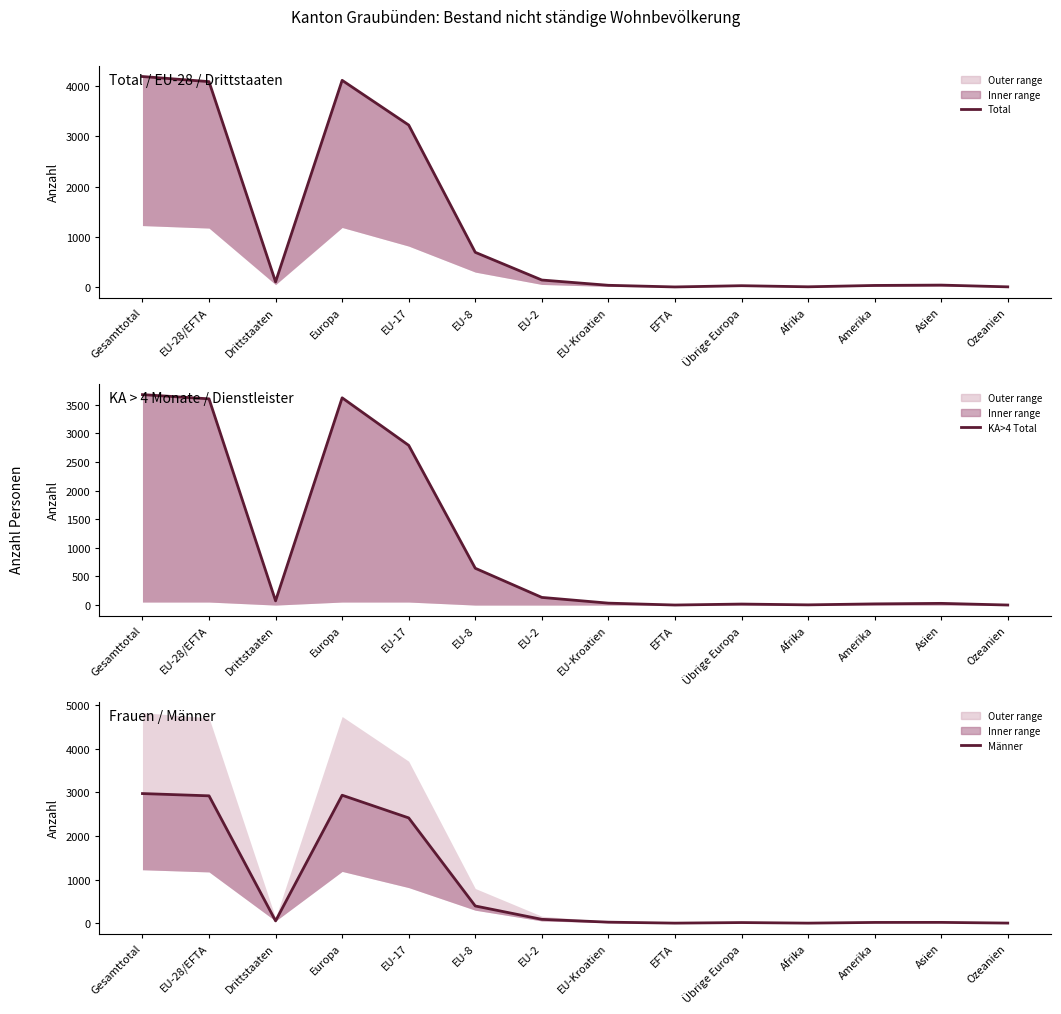

Does the chart display data point markers on the line(s)?

No